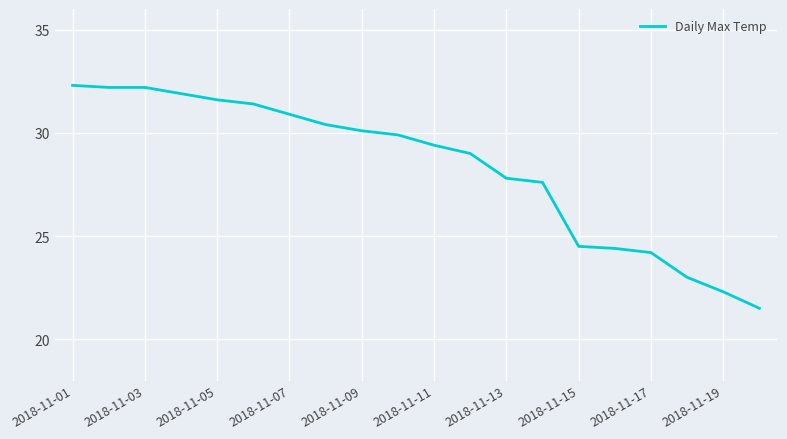

What is the difference between the maximum and minimum values?

10.8